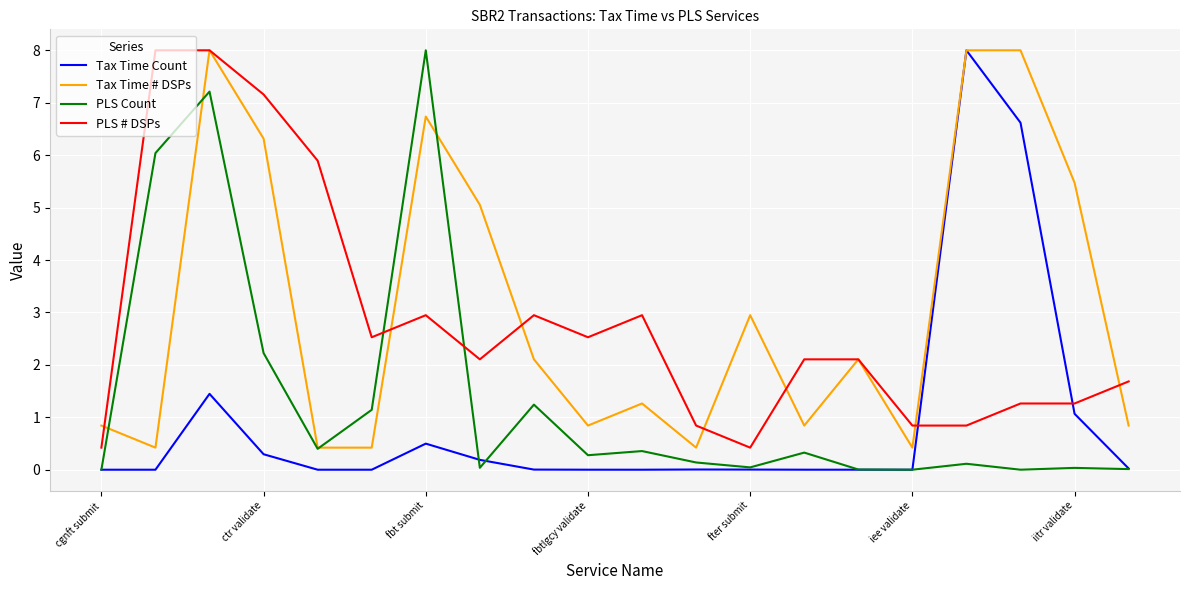

What is the greatest value displayed?

8.0